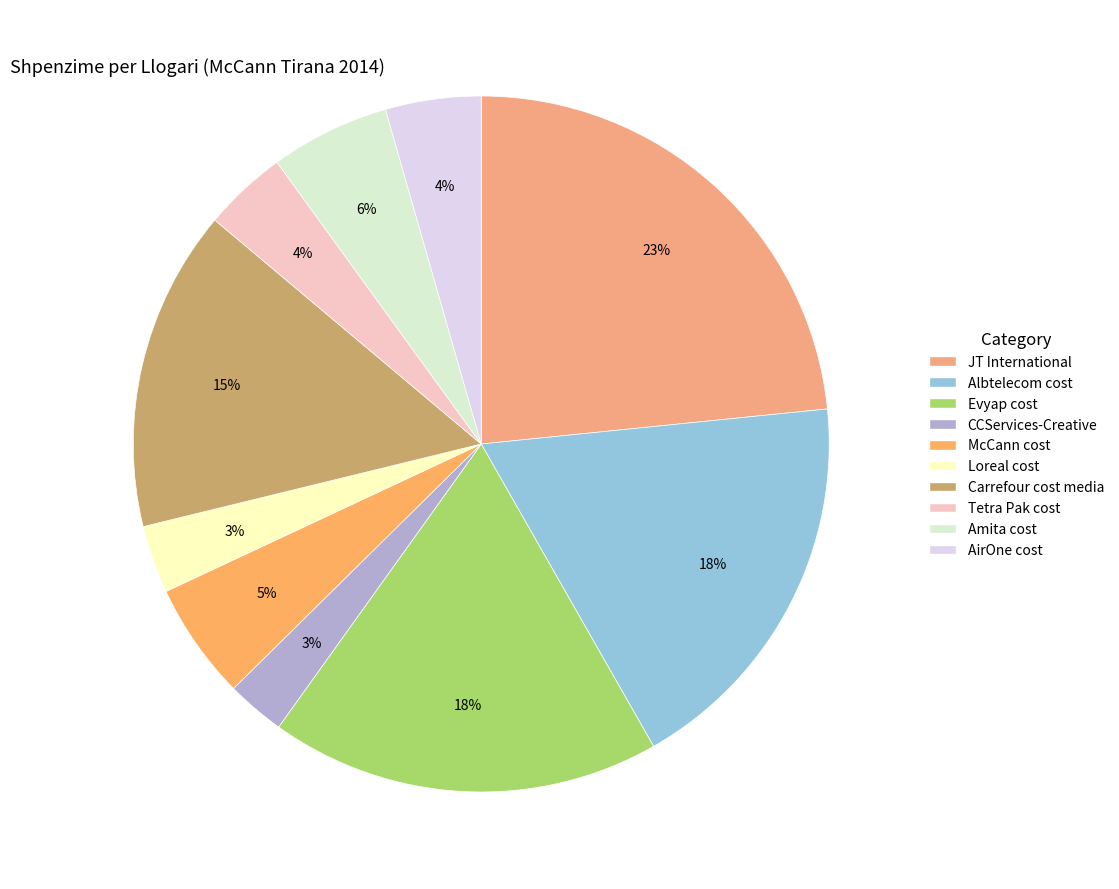

Is there any slice that represents more than half of the pie?

No